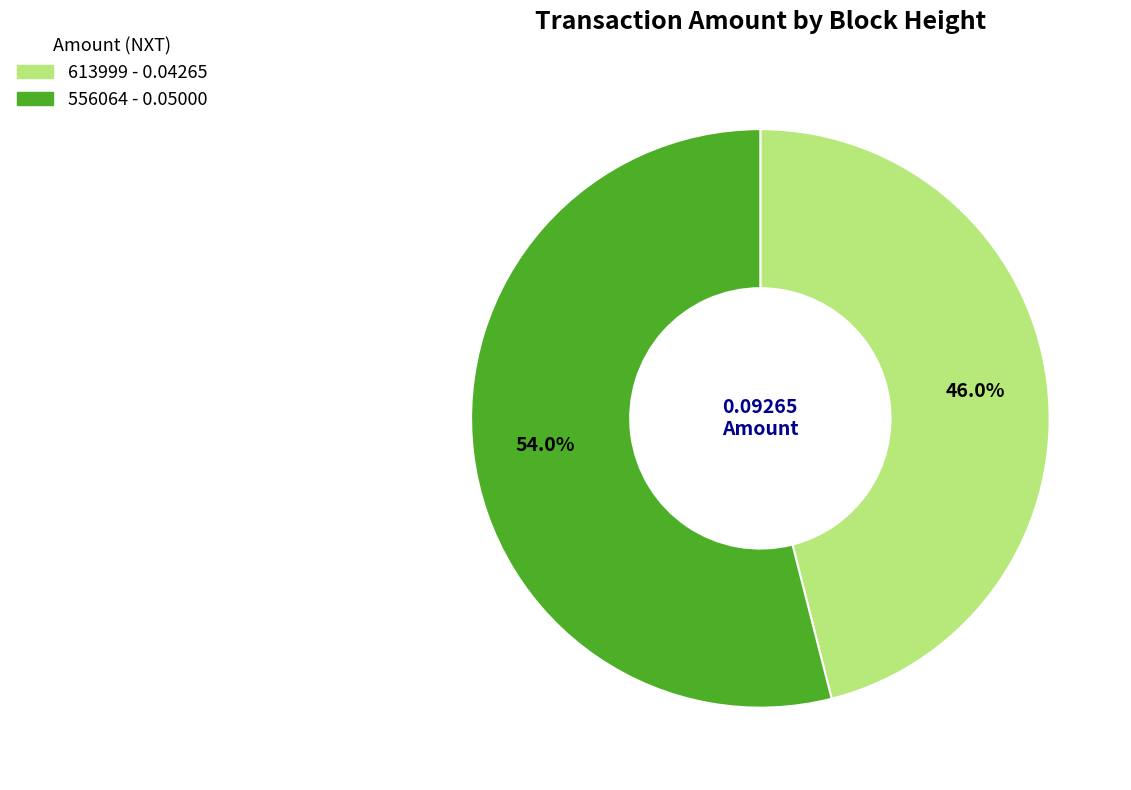

The 613999 slice represents 31% of the pie. True or false?

False